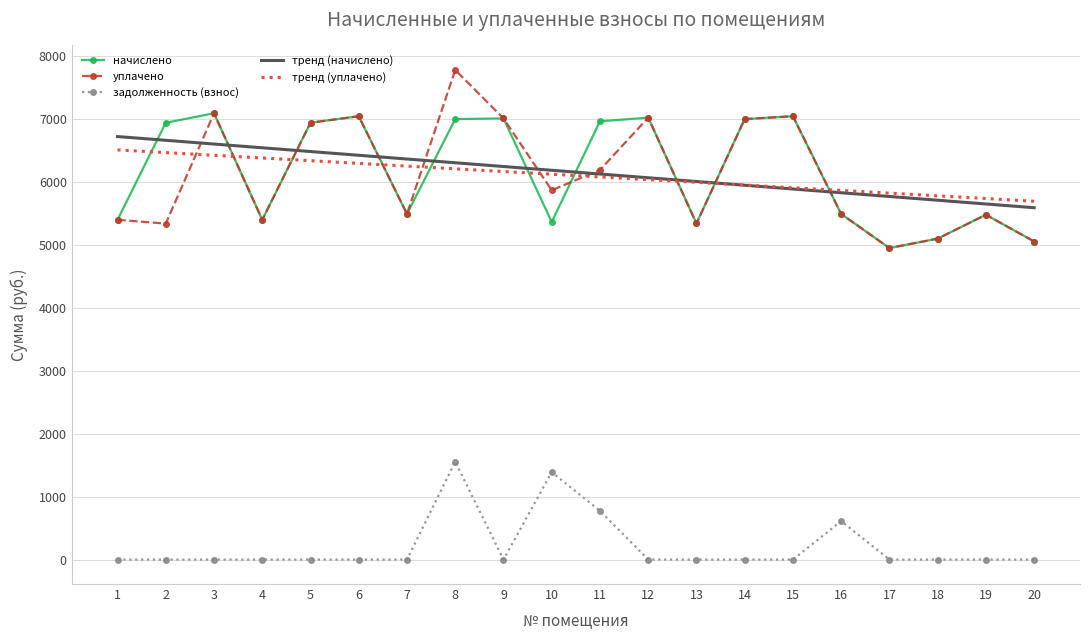

Is the value of тренд (уплачено) at 19 greater than the value of тренд (начислено) at 4?

No